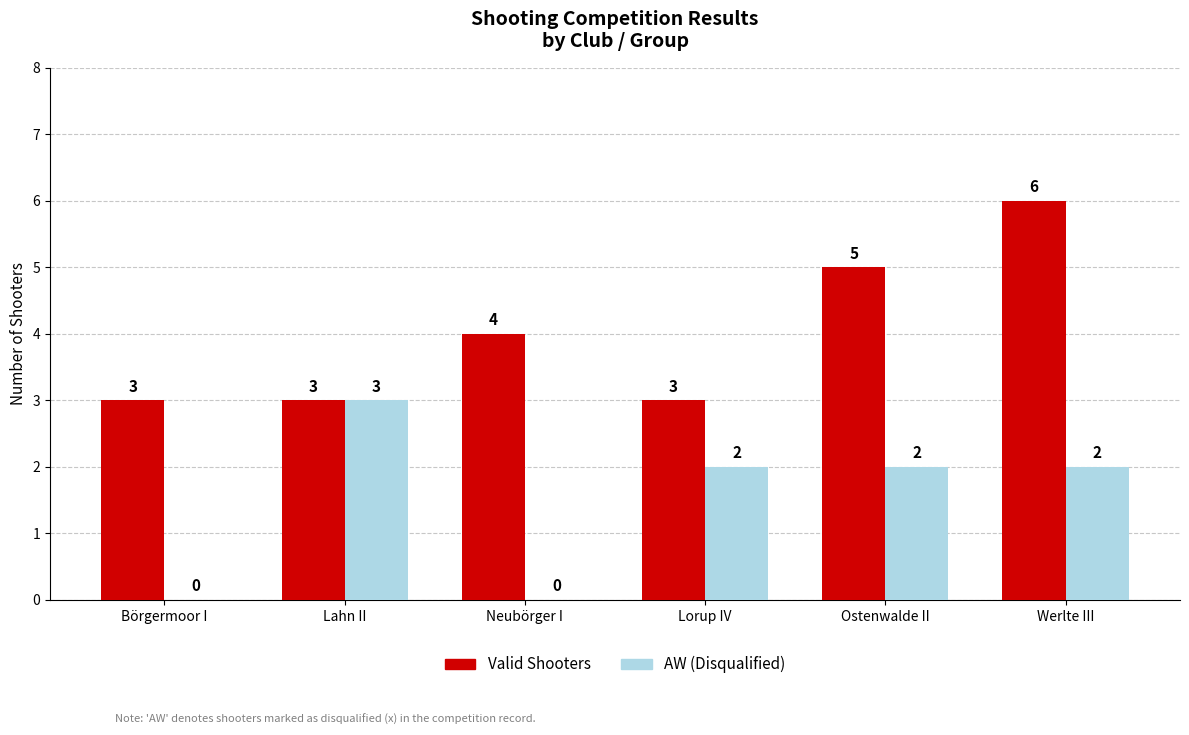

Is it true that Valid Shooters equals 6 at Werlte III?

True